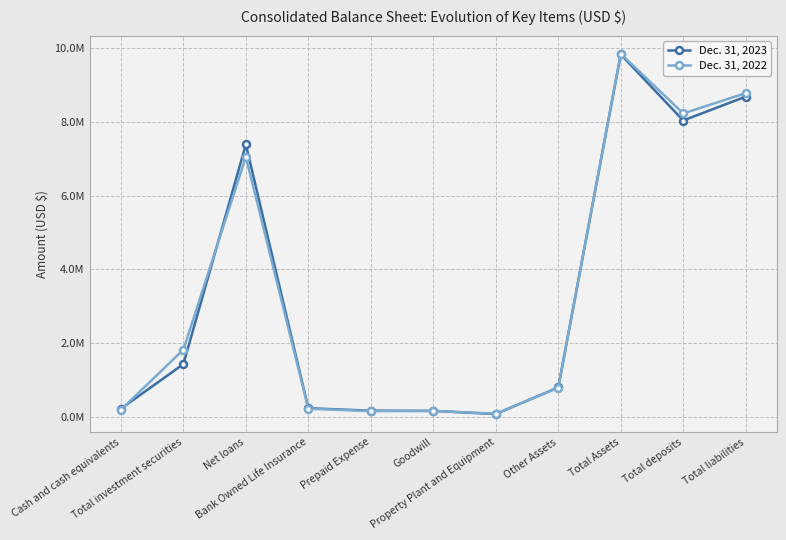

Is this an area chart (filled region under the line)?

No